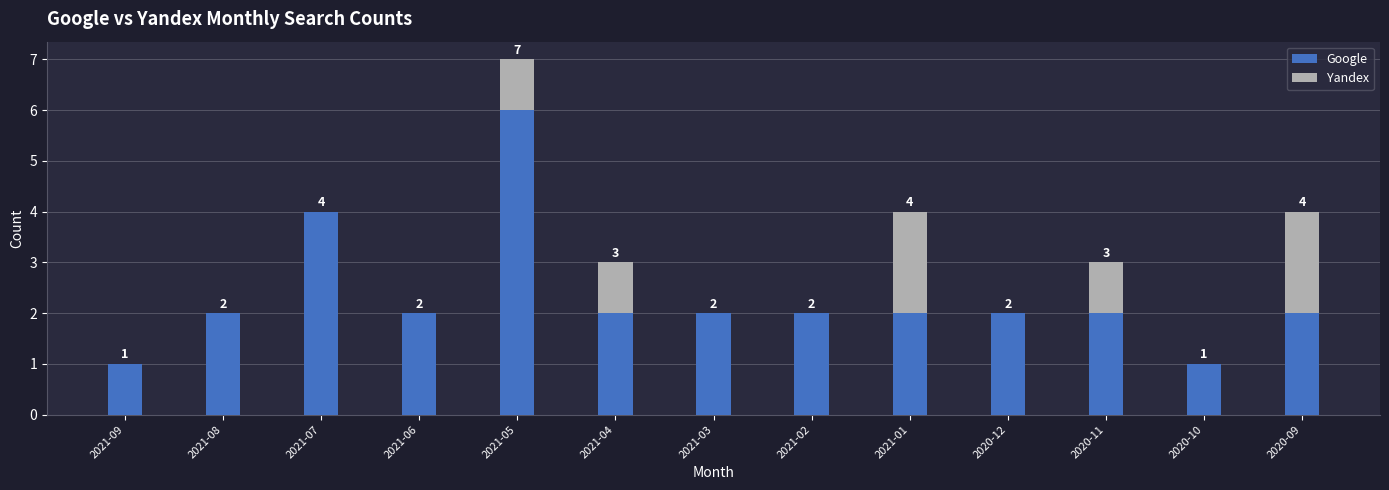

Reading left to right, transcribe the values for Google.

2021-09=1	2021-08=2	2021-07=4	2021-06=2	2021-05=6	2021-04=2	2021-03=2	2021-02=2	2021-01=2	2020-12=2	2020-11=2	2020-10=1	2020-09=2